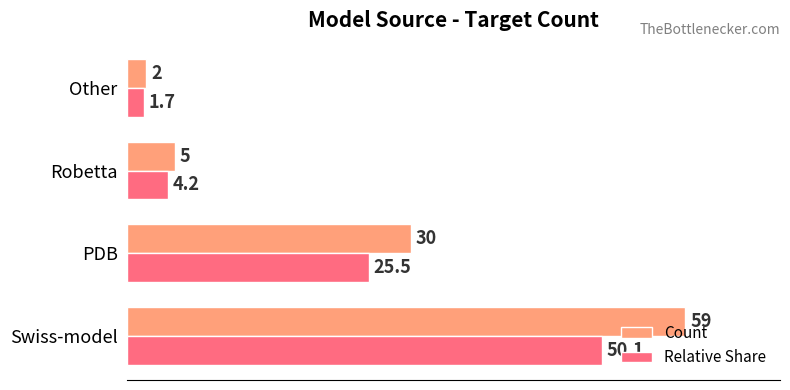

Which series has the largest total across all categories?

Count